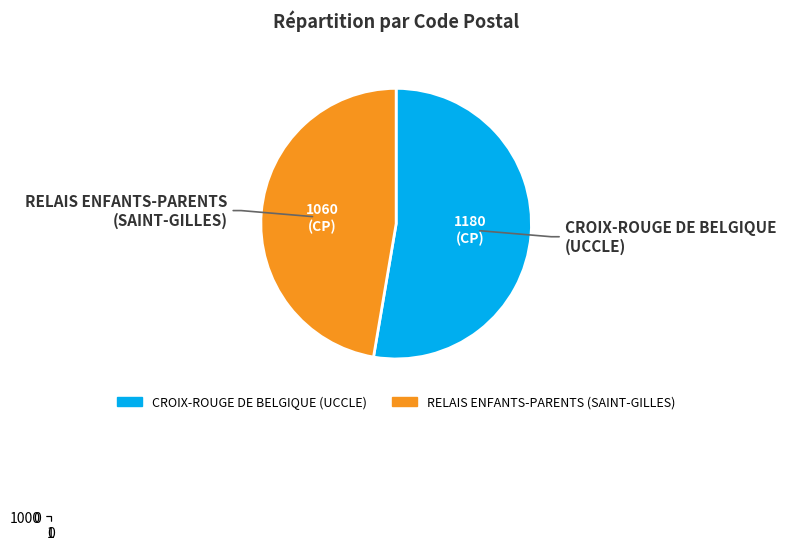

What is the total percentage of RELAIS ENFANTS-PARENTS
(SAINT-GILLES) and CROIX-ROUGE DE BELGIQUE
(UCCLE)?

100.0%